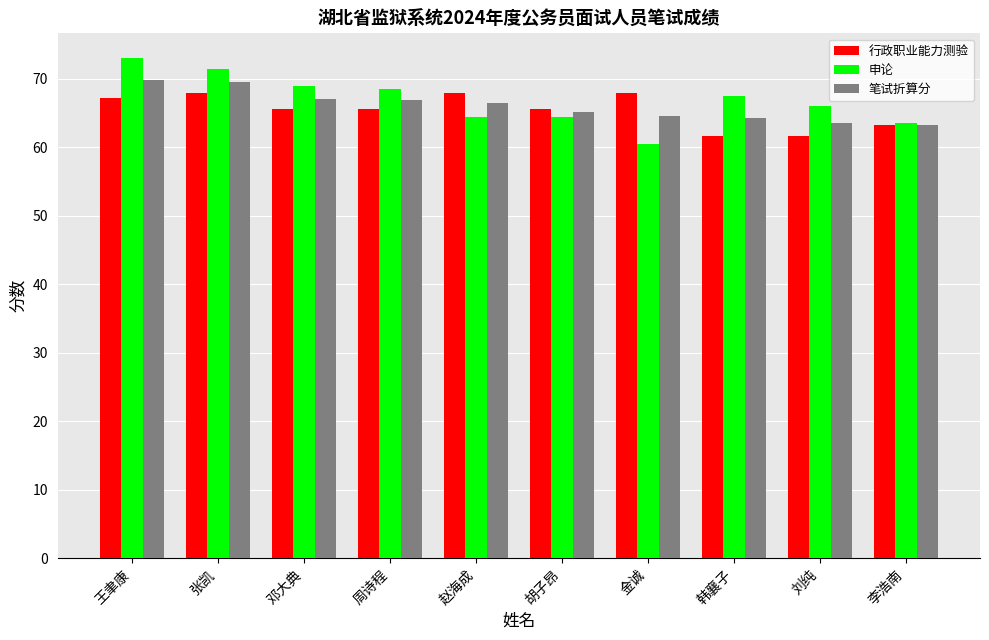

What is the maximum value shown in the chart?

73.0